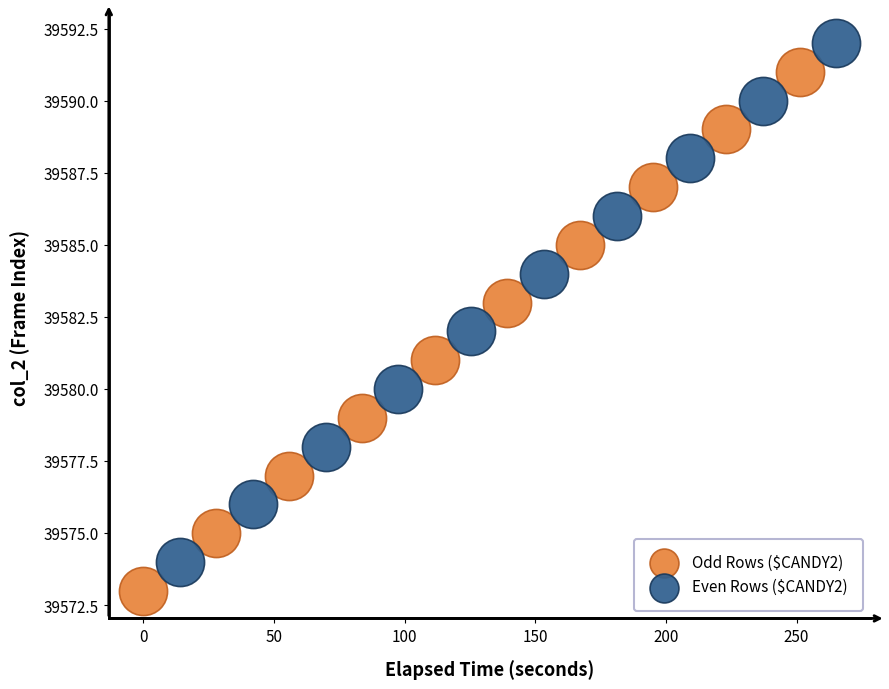

Which series reaches the minimum Y coordinate?

Odd Rows ($CANDY2)